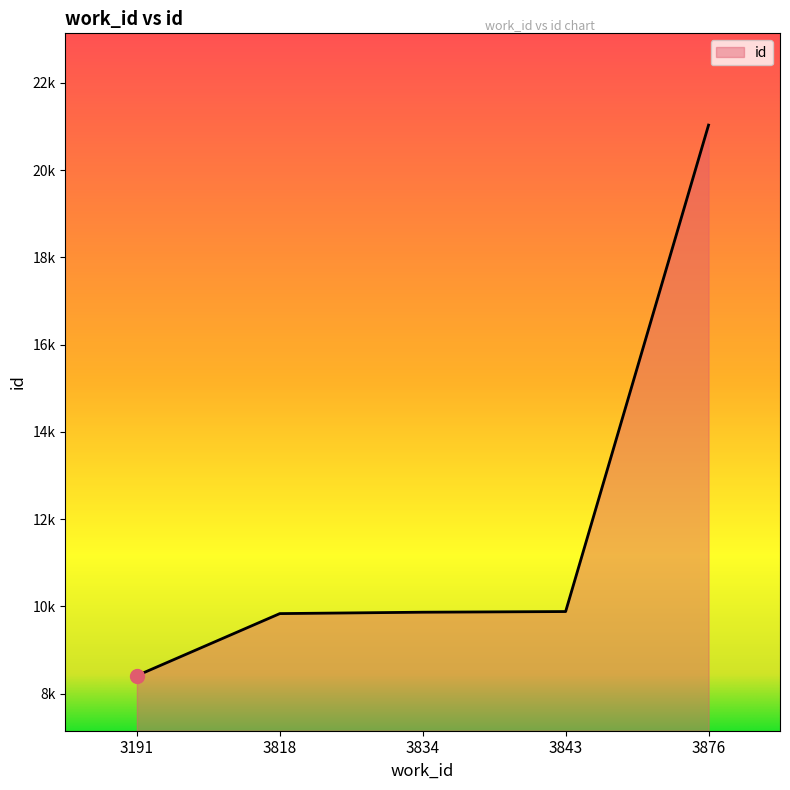

Does the chart have visible grid lines?

No